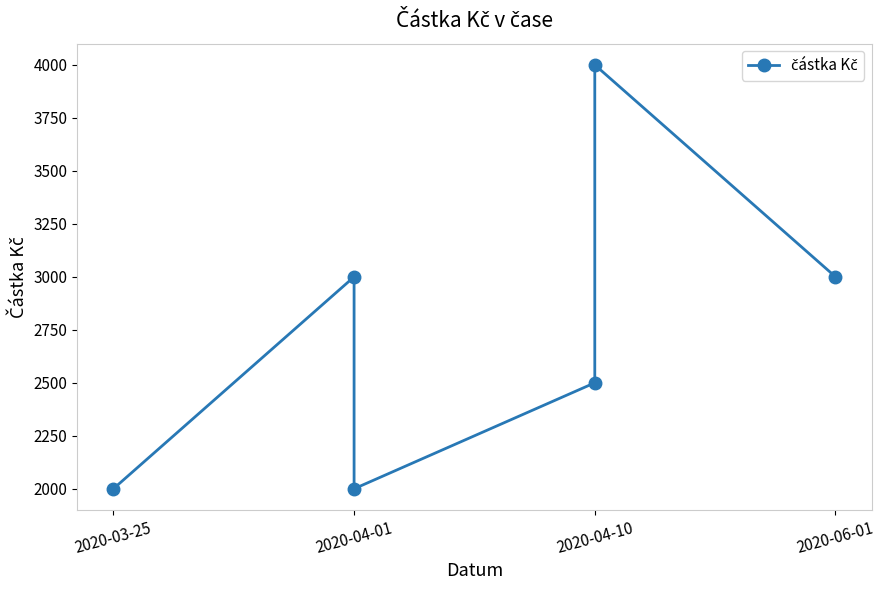

True or false: the data has more than 0 interior local peaks.

True